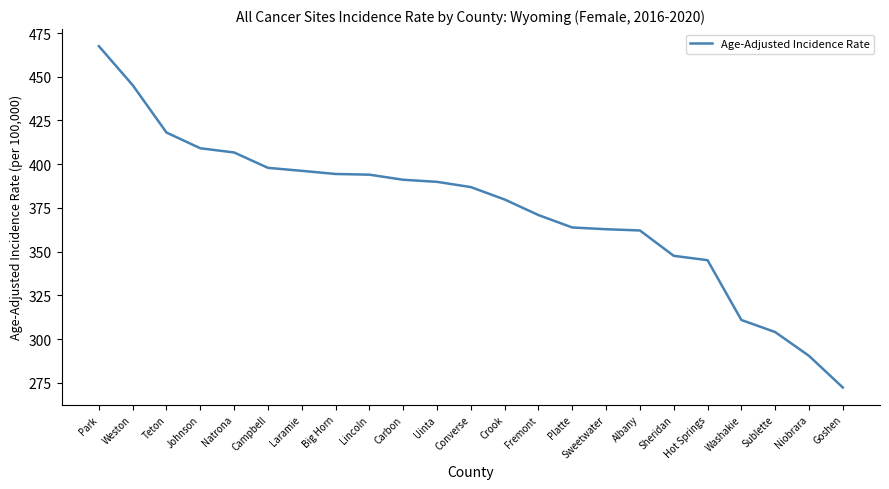

How many series are shown in this chart?

1